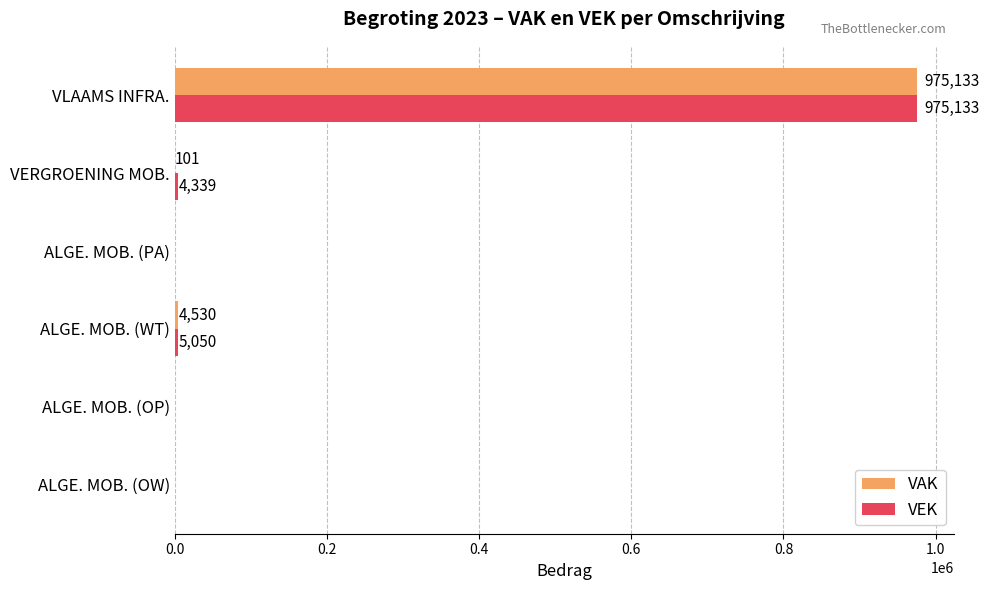

Where is VEK nearest to the value 487566?

ALGE. MOB. (WT)